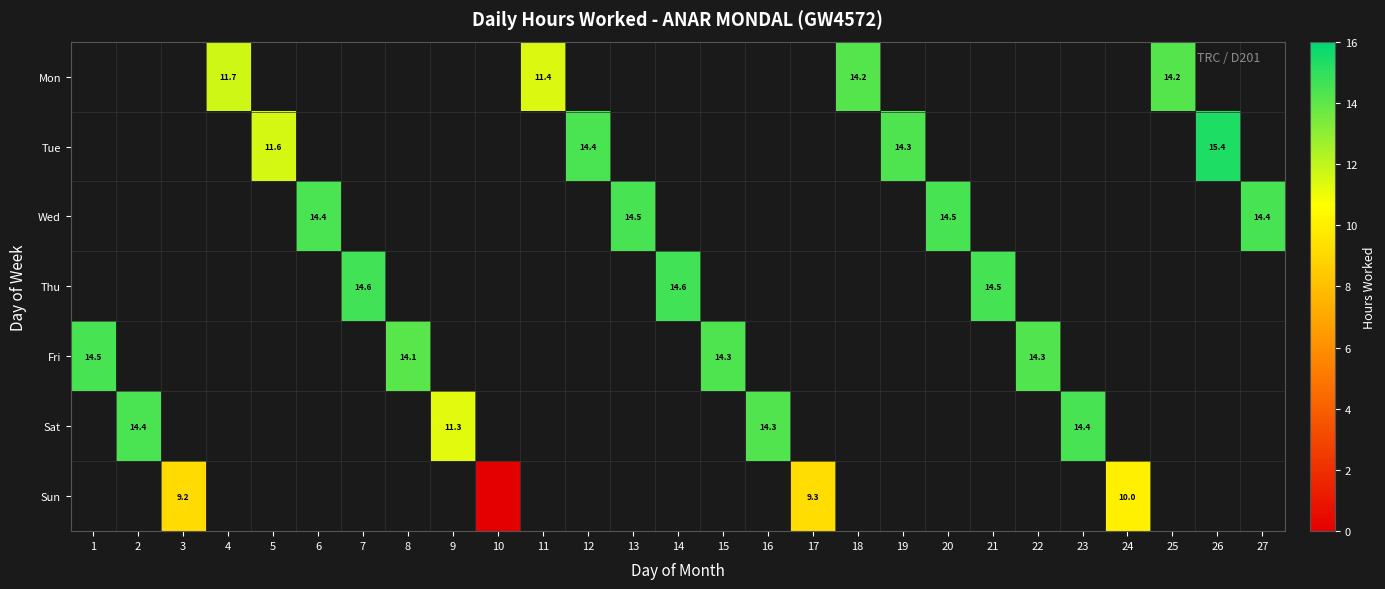

How many distinct data groups are displayed?

7